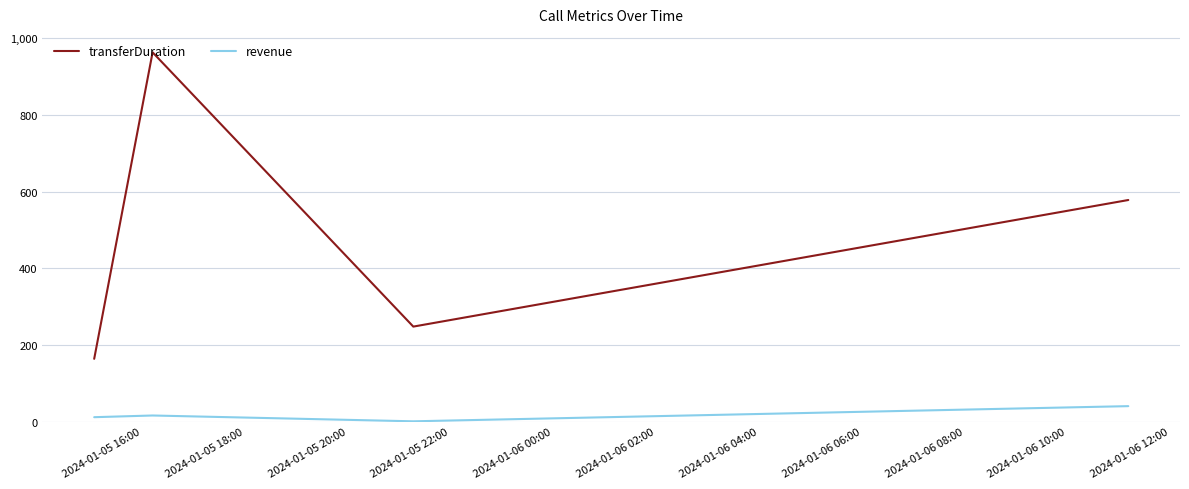

True or false: transferDuration and revenue cross at least once.

False